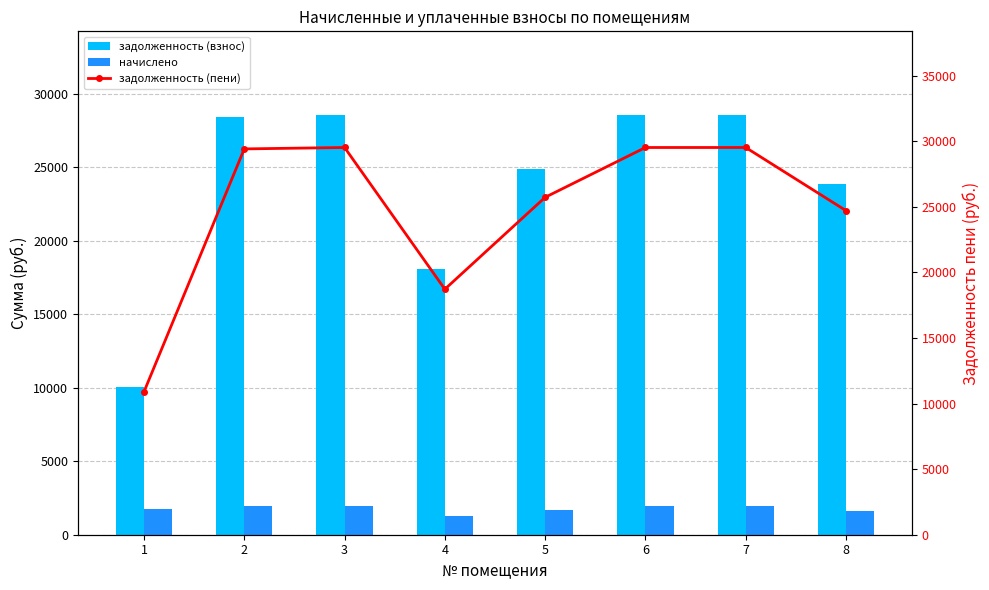

Is it true that задолженность (пени) equals 17577.2 at 1?

False